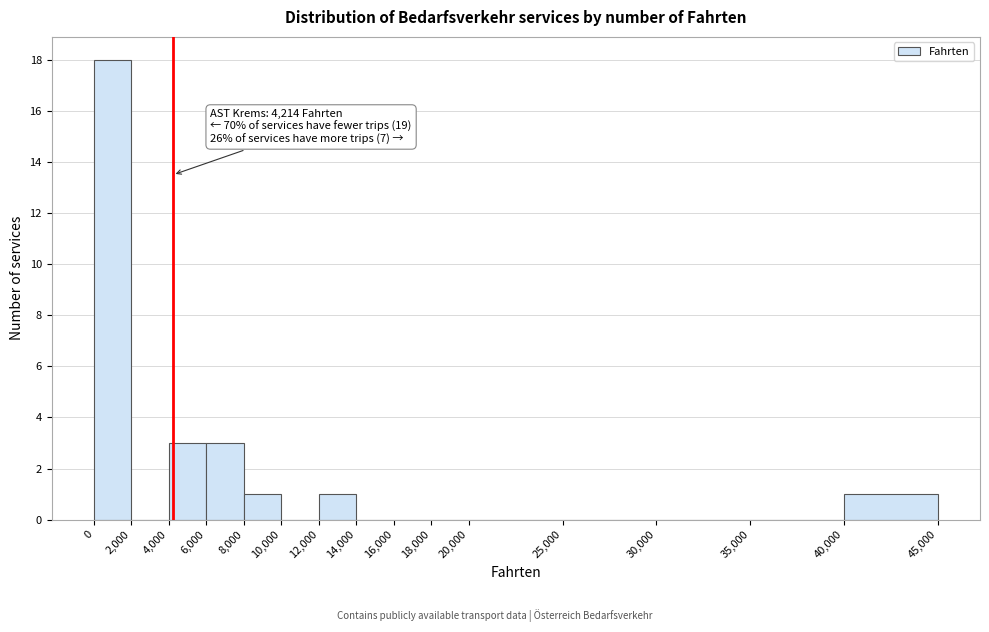

Over which range of the x-axis is the bar tallest?

0 to 2,000